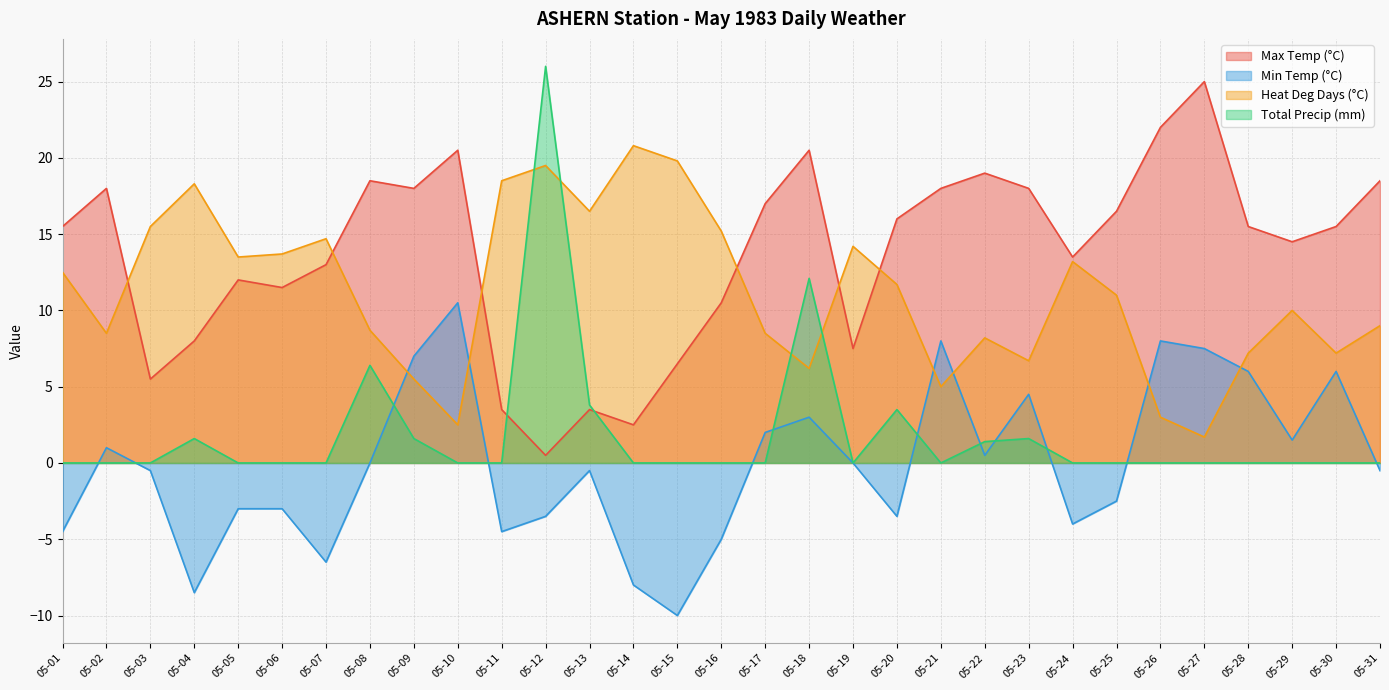

True or false: Total Precip (mm) has more than 1 points higher than both neighbors.

True